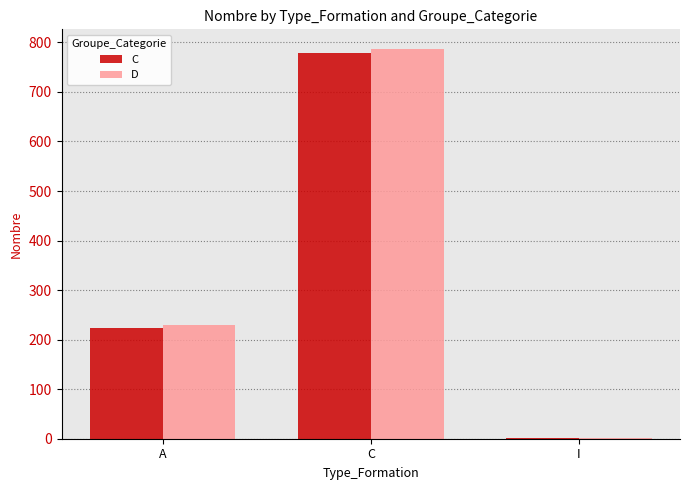

Are the bars grouped side by side (vs. stacked)?

Yes